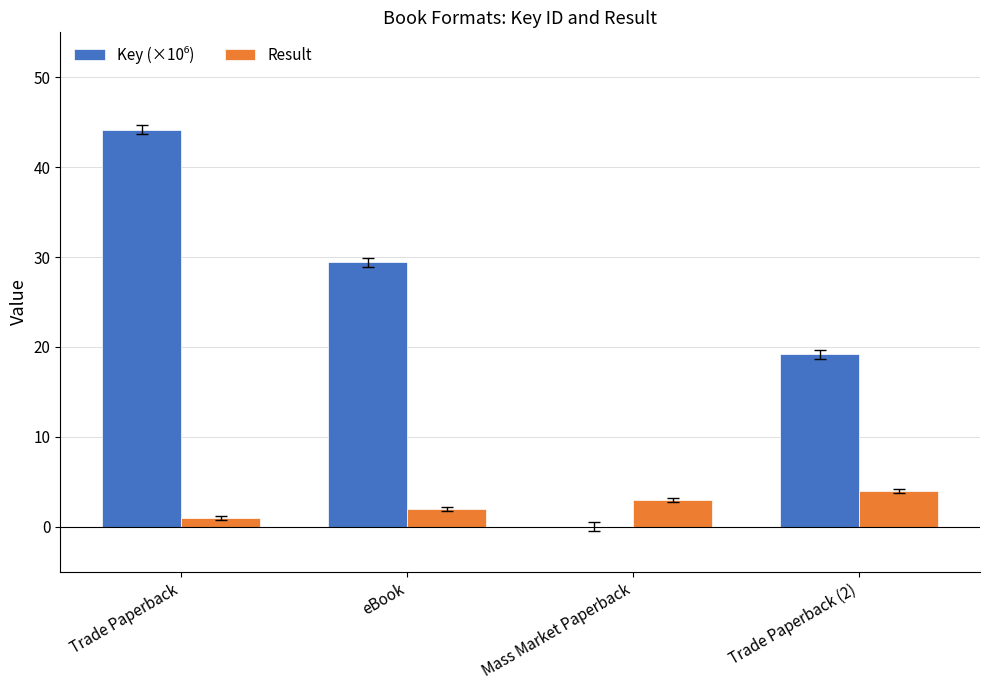

At which category is the sum across all series the highest?

Trade Paperback